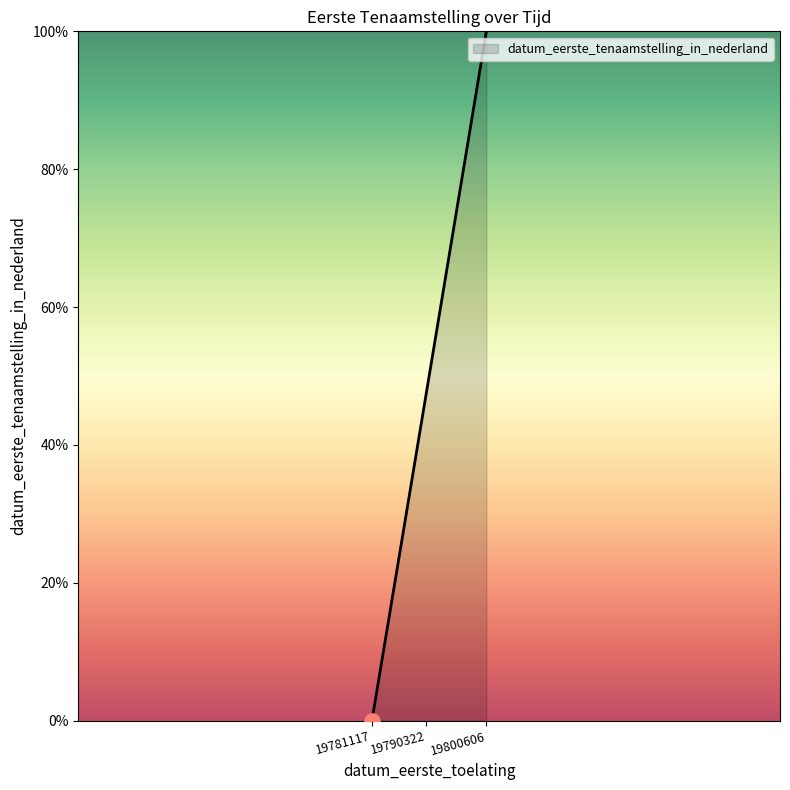

What is the change in value from 19790322 to 19800606?

+52.8